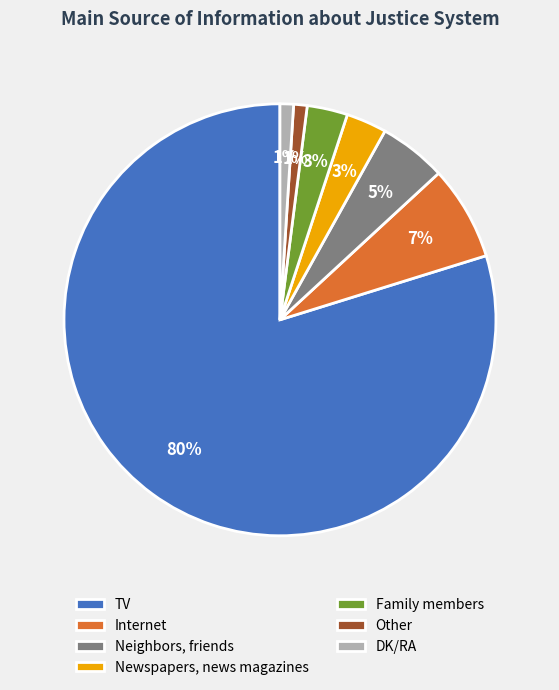

How many segments does this pie chart have?

7